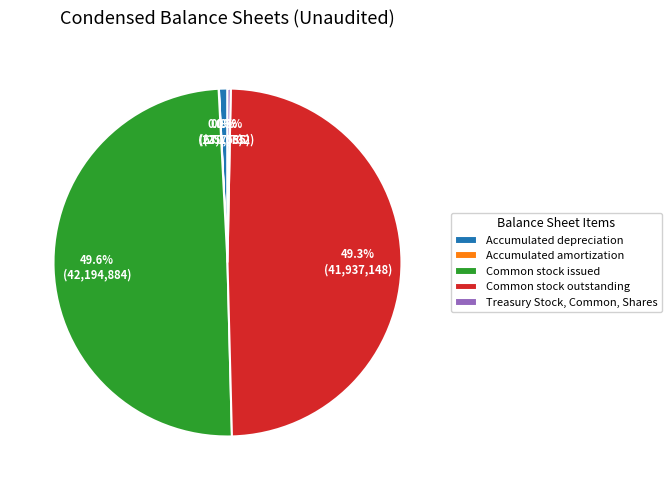

Between Common stock outstanding and Accumulated depreciation, which is larger?

Common stock outstanding